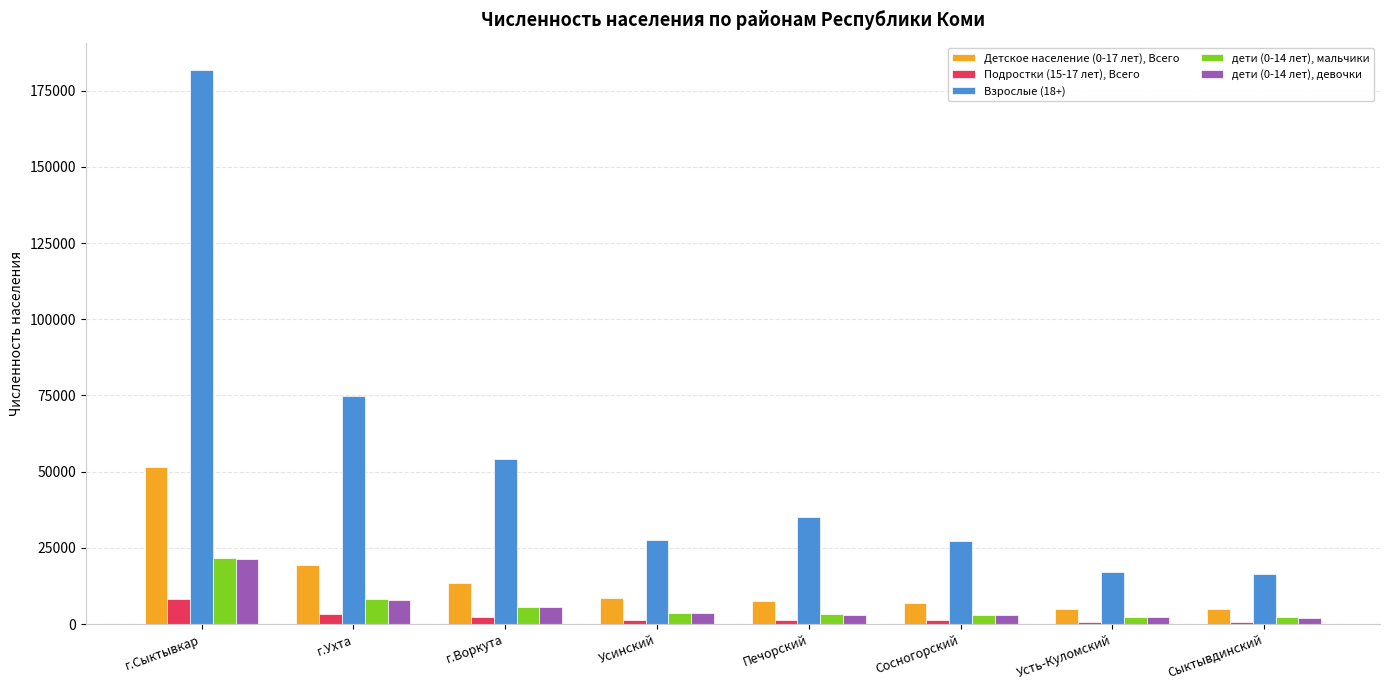

Which series has the widest spread of values?

Взрослые (18+)